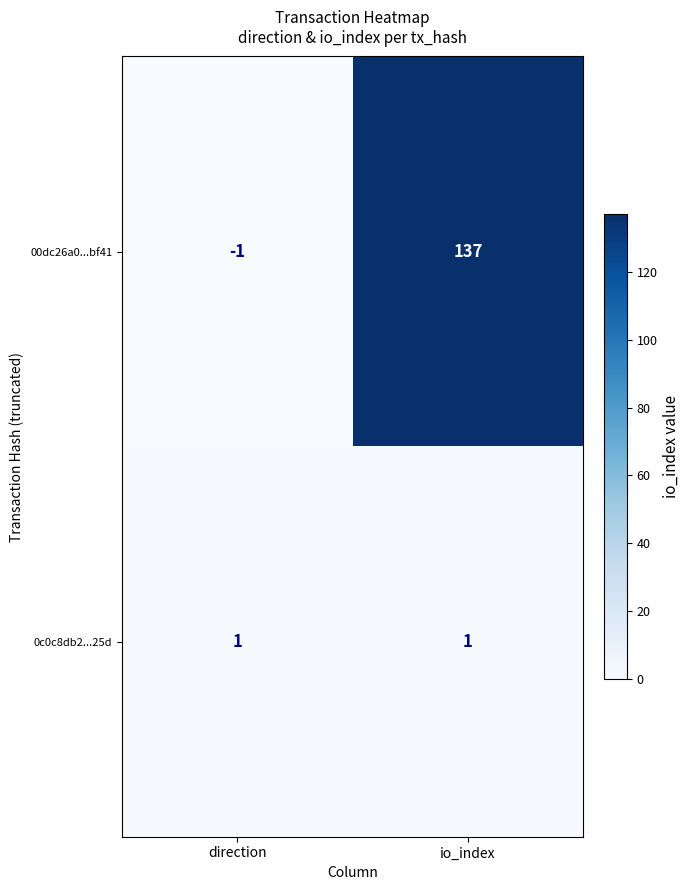

Which label corresponds to the largest value in the chart?

io_index